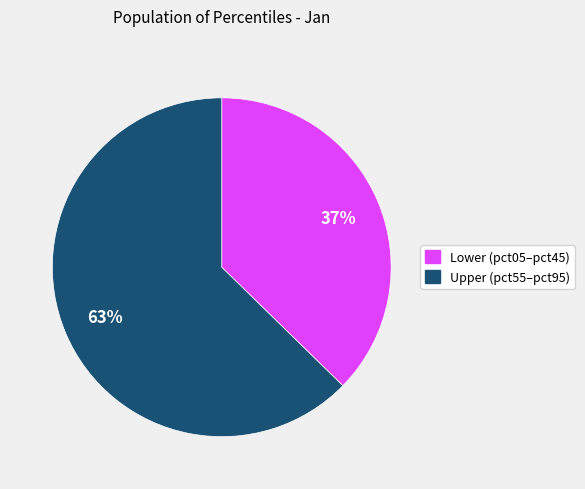

Is there a majority slice in this chart?

Yes